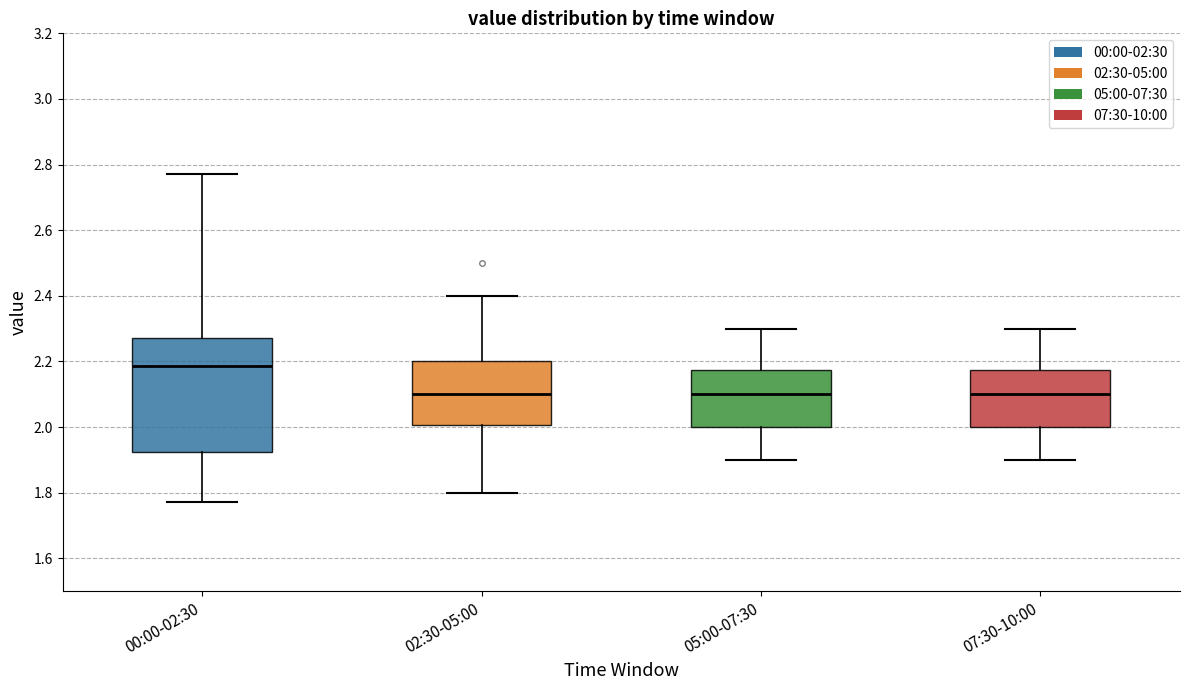

Which box's median line is the highest?

00:00-02:30